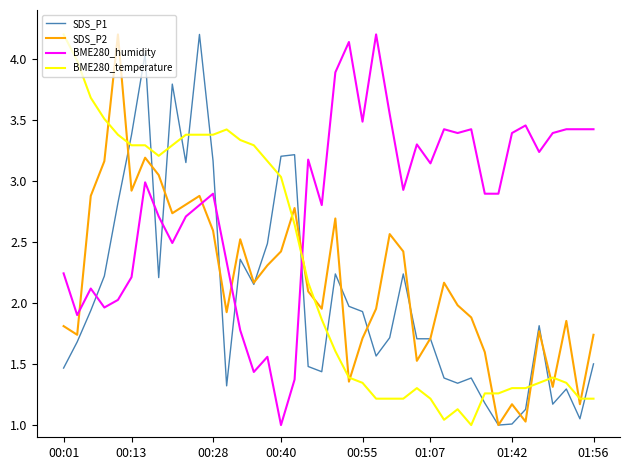

Does the chart have visible grid lines?

No